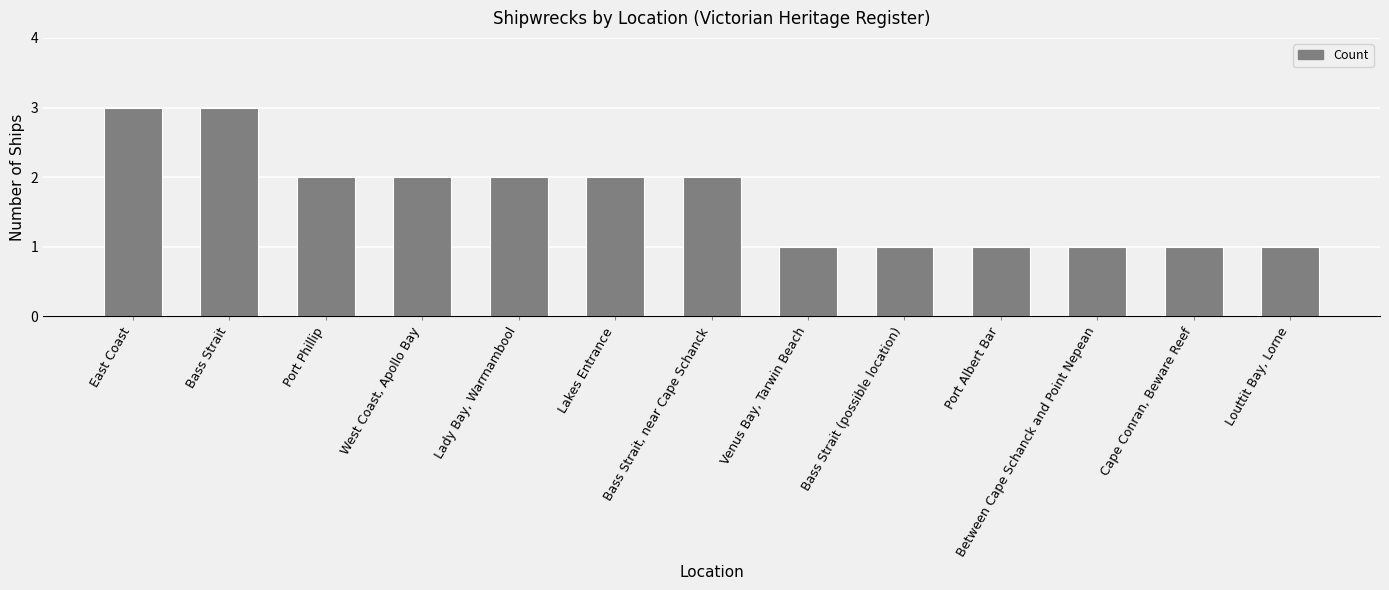

What is the ratio of the value at Lakes Entrance to the value at East Coast?

0.7